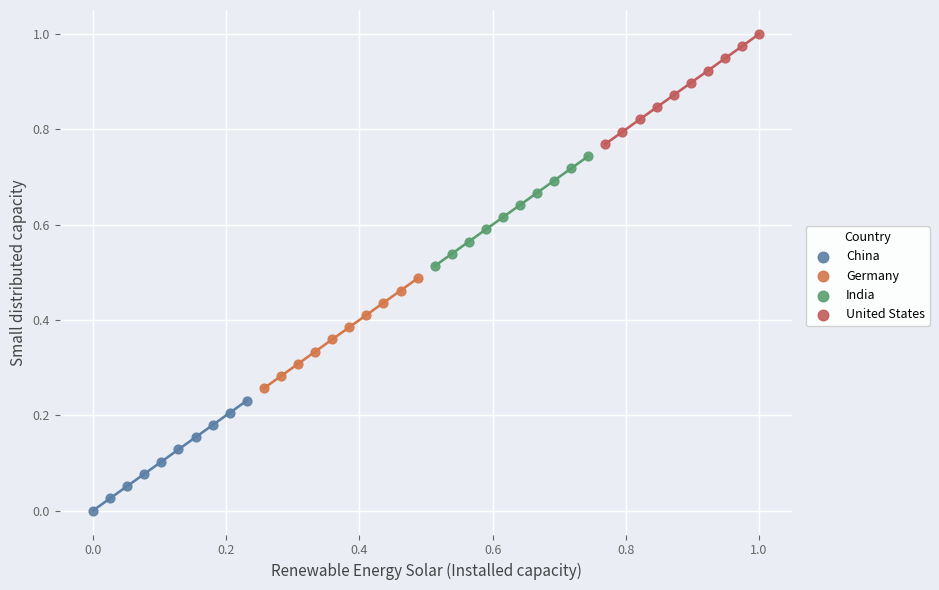

What are all the series names shown in the legend?

China, Germany, India, United States